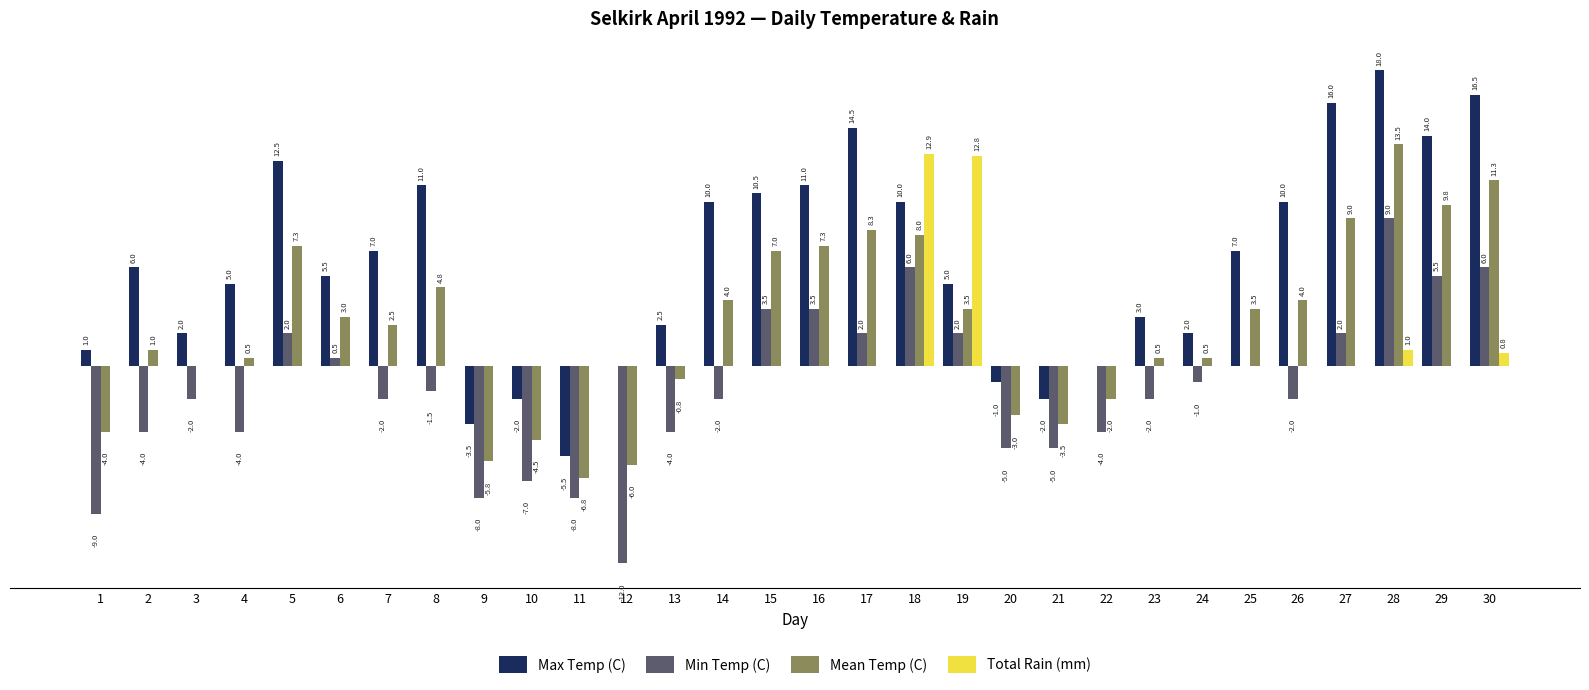

Which series changed the most between 10 and 11?

Max Temp (C)